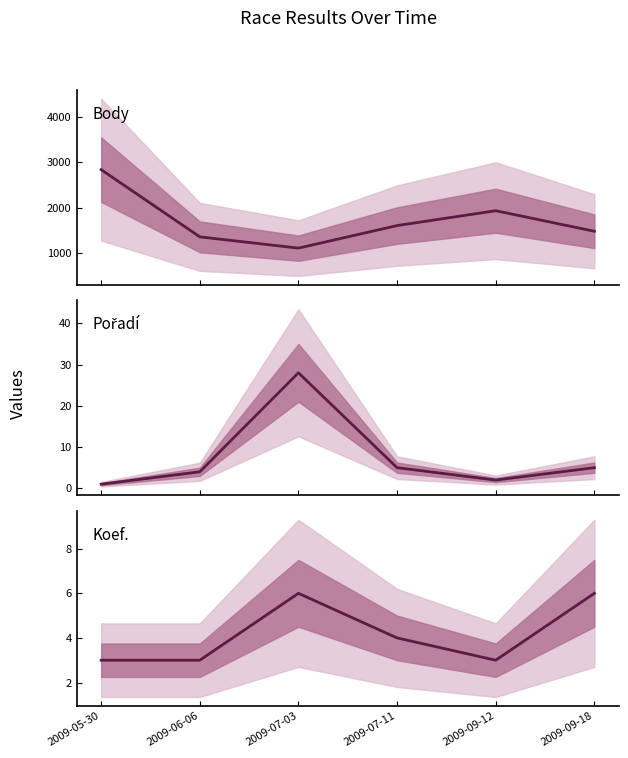

True or false: Pořadí has a value of 1 at 2009-09-12.

False